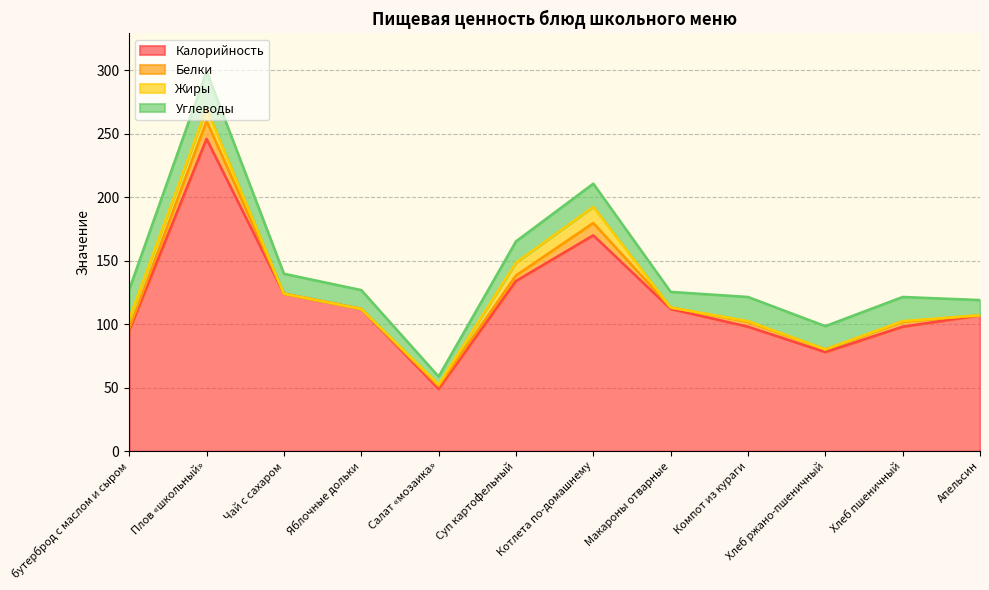

Rank the series by their maximum value, from lowest to highest.

Жиры, Белки, Углеводы, Калорийность